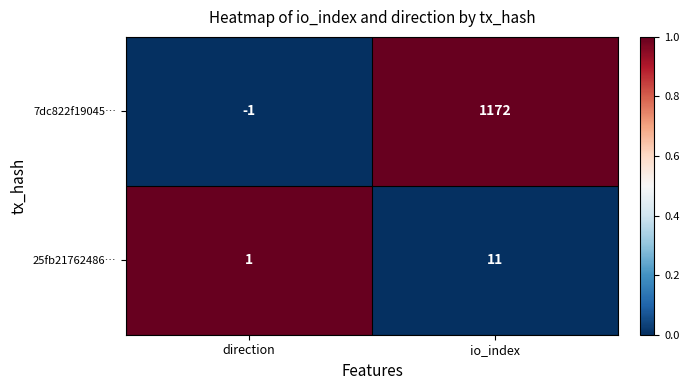

Where is 7dc822f19045… nearest to the value 585?

direction